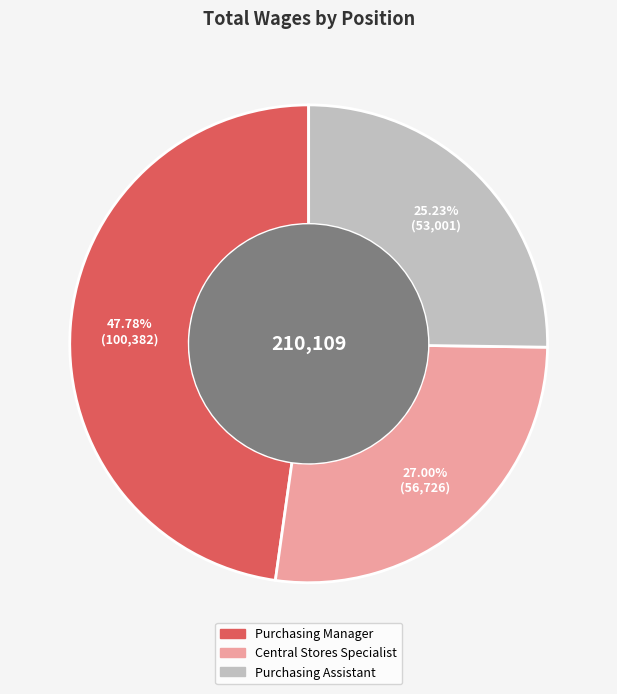

The Central Stores Specialist slice represents 41% of the pie. True or false?

False